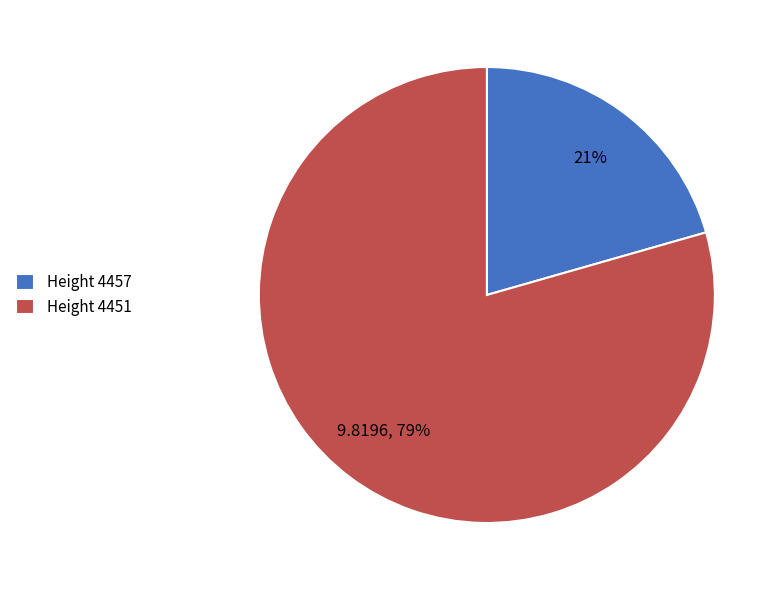

What is the smallest slice in the pie chart?

Height 4457